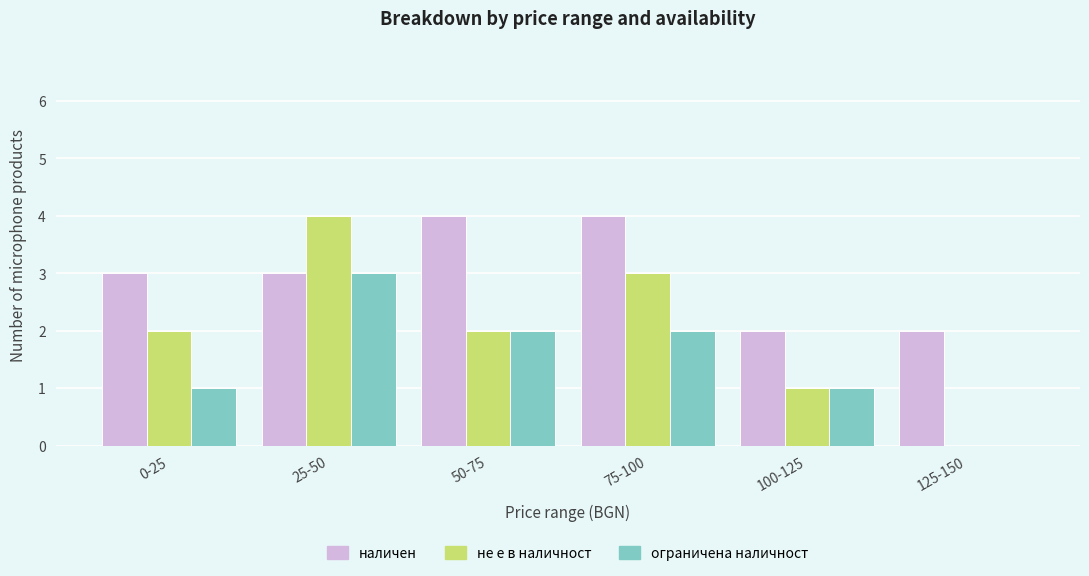

What are all the series names shown in the legend?

наличен, не е в наличност, ограничена наличност